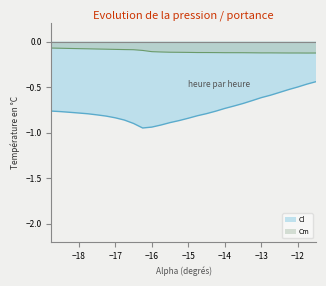

Reading right to left, what are all the values shown in this chart?

Cl: -0.4	-0.5	-0.5	-0.5	-0.6	-0.6	-0.6	-0.6	-0.7	-0.7	-0.7	-0.8	-0.8	-0.8	-0.8	-0.9	-0.9	-0.9	-0.9	-0.9	-0.9	-0.9	-0.8	-0.8	-0.8	-0.8	-0.8	-0.8	-0.8	-0.8
Cd: -0.1	-0.1	-0.1	-0.1	-0.1	-0.1	-0.1	-0.1	-0.1	-0.1	-0.1	-0.1	-0.1	-0.1	-0.1	-0.1	-0.1	-0.1	-0.1	-0.1	-0.1	-0.1	-0.1	-0.1	-0.1	-0.1	-0.1	-0.1	-0.1	-0.1